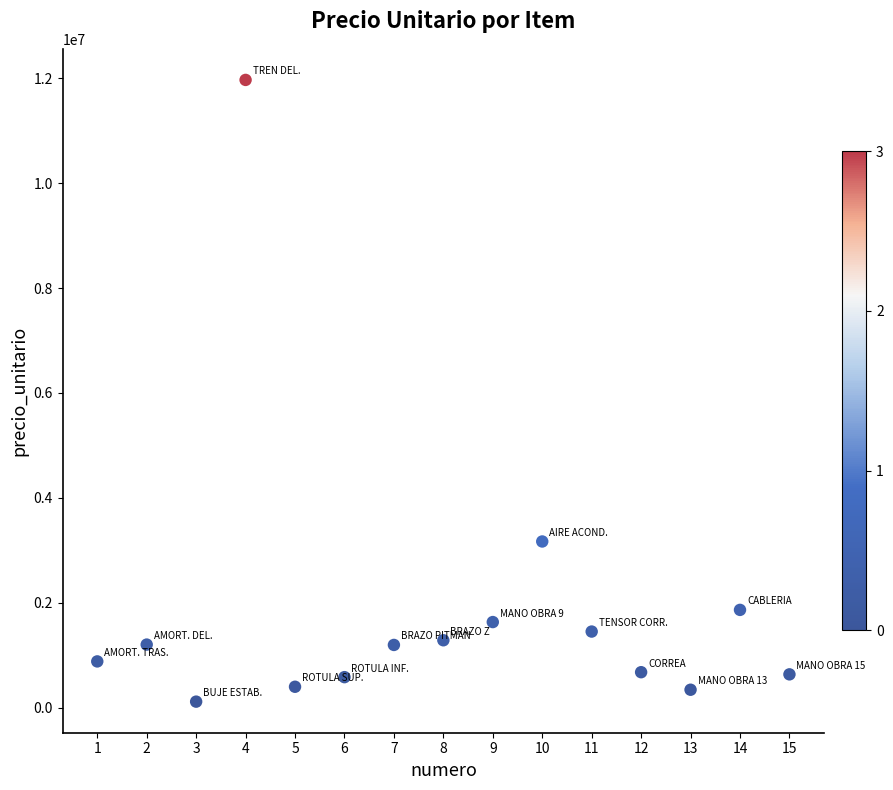

What is the range of X values (max minus min)?

14